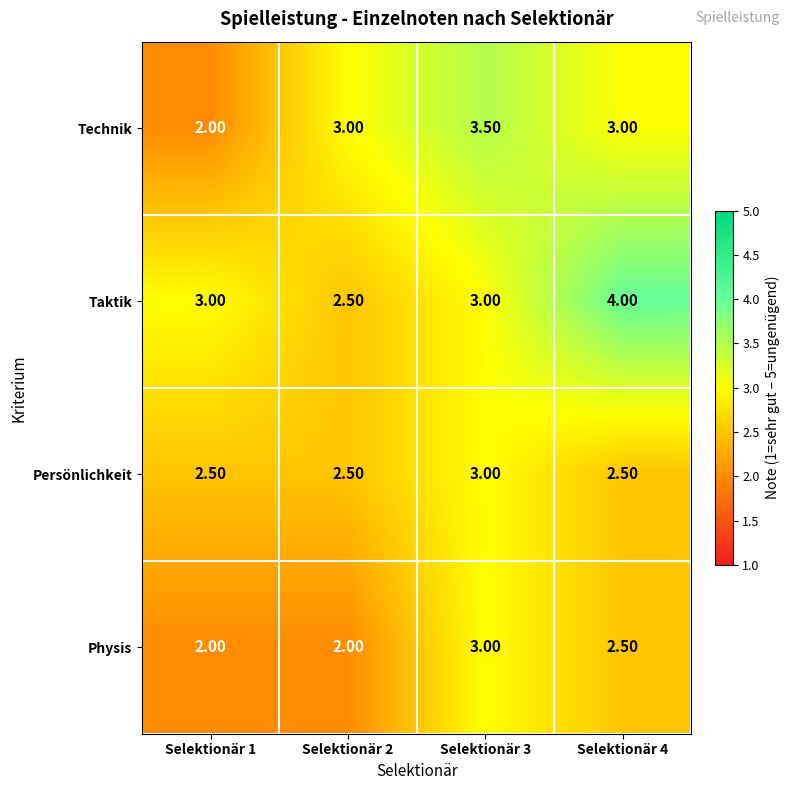

Which series has the largest total across all categories?

Taktik